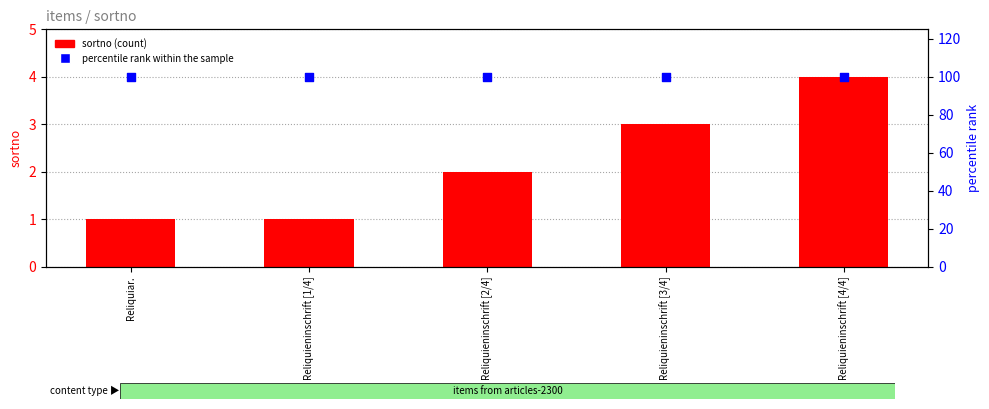

What is the total value across all series at Reliquieninschrift [1/4]?

101